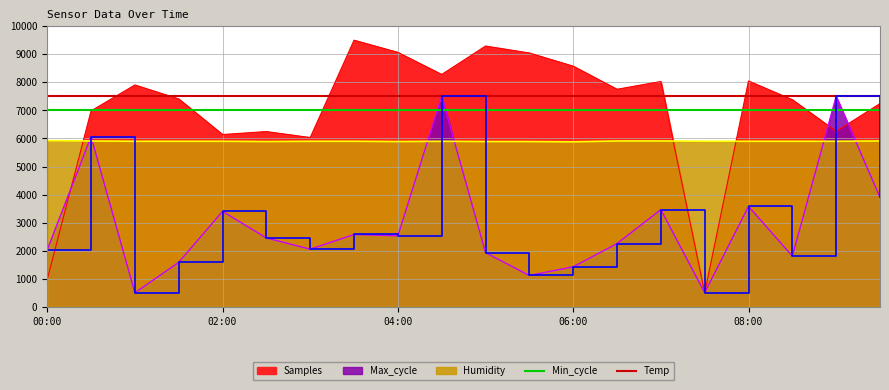

At which label does Temp reach its peak?

00:00